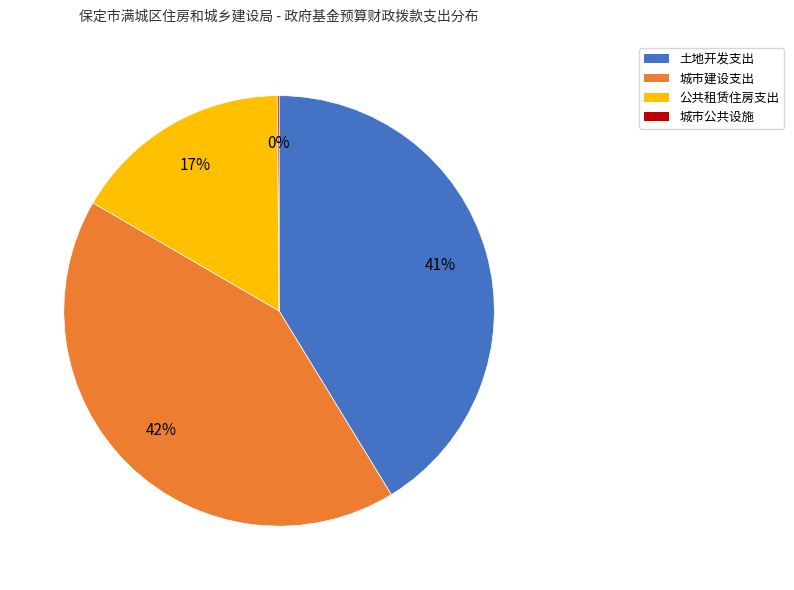

Does 公共租赁住房支出 account for over 50% of the chart?

No